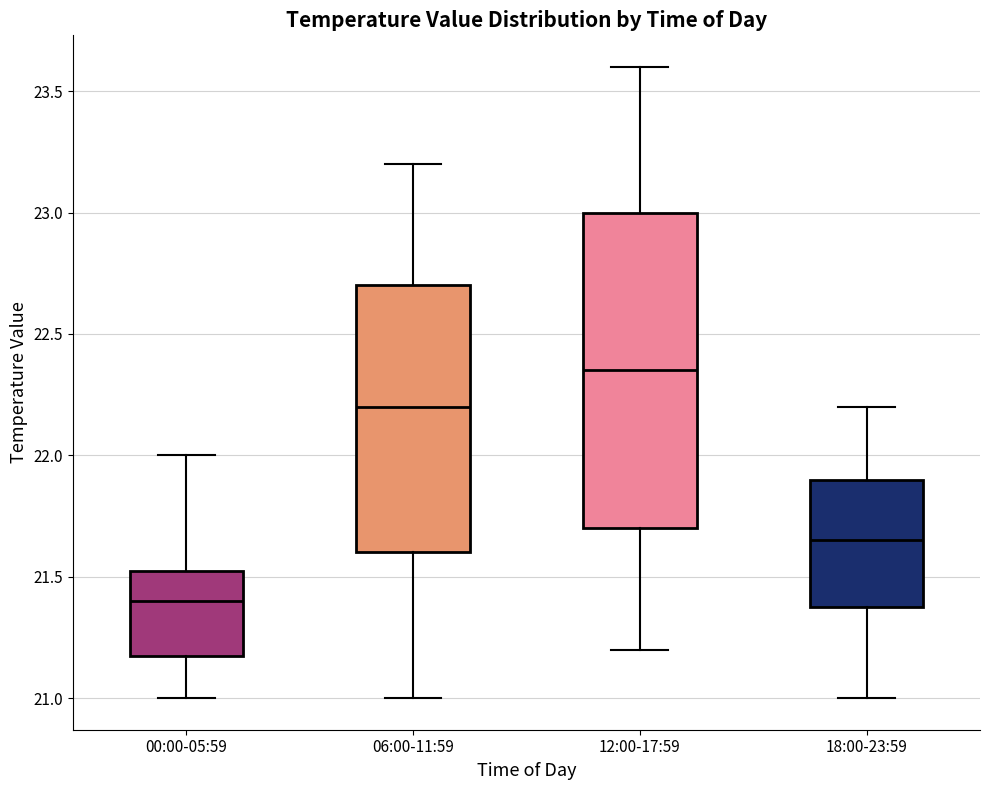

Reading left to right, transcribe this box plot: for each box, give where its median line is, the range the box spans, and where its two whiskers end, as read against the y-axis. The values are not printed on the chart, so give them approximately, as read against the axis.

00:00-05:59: median 21.40, box 21.20 to 21.55, whiskers 21.00 to 22.00
06:00-11:59: median 22.20, box 21.60 to 22.70, whiskers 21.00 to 23.20
12:00-17:59: median 22.35, box 21.70 to 23.00, whiskers 21.20 to 23.60
18:00-23:59: median 21.65, box 21.40 to 21.90, whiskers 21.00 to 22.20